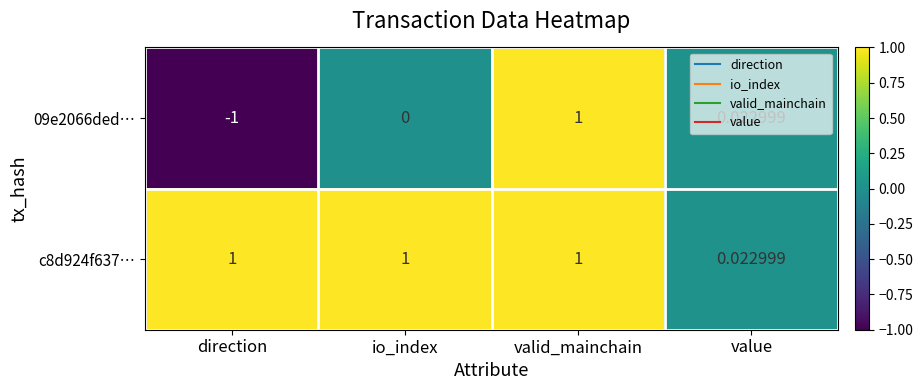

Which label corresponds to the smallest value in the chart?

direction